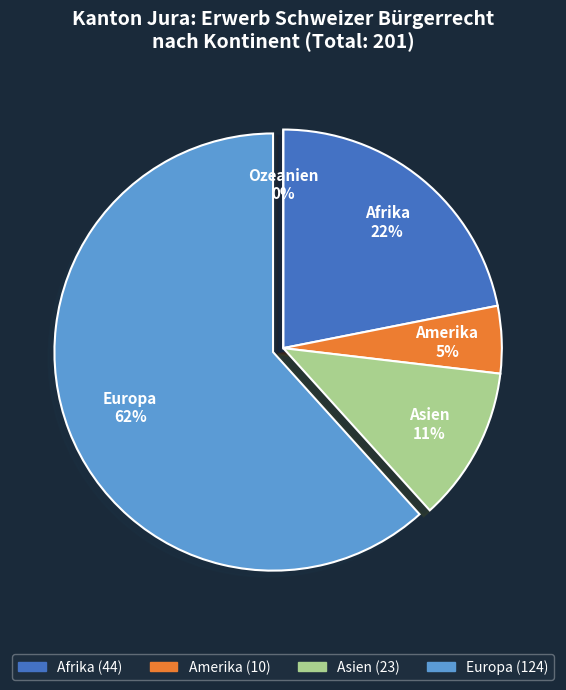

Which category has the smallest portion of the pie?

Ozeanien